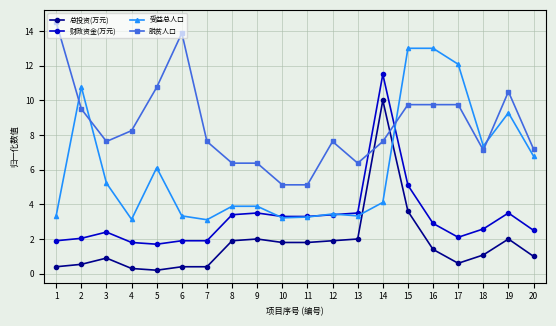

Where is the first local maximum for 财政资金(万元)?

3